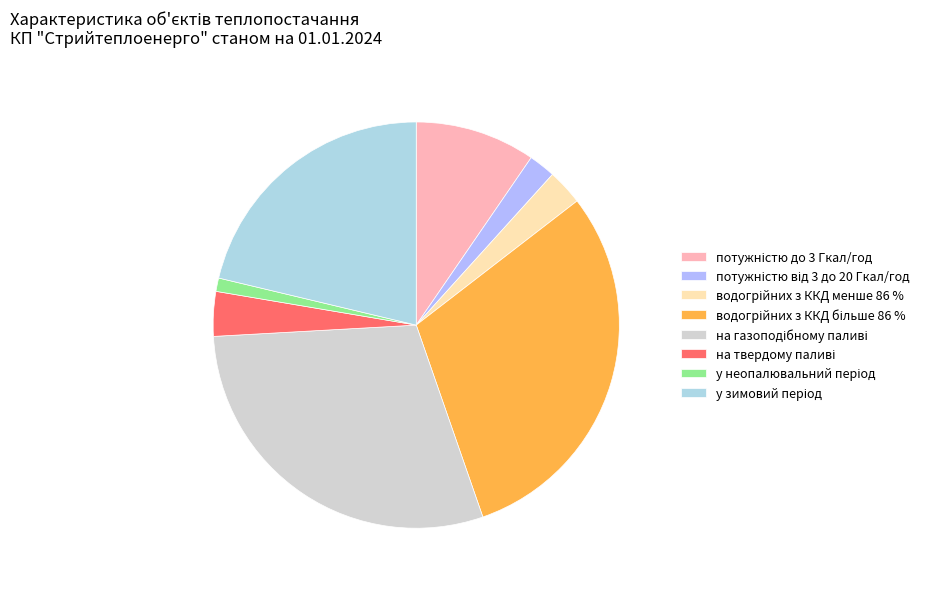

How many slices are in this pie chart?

8